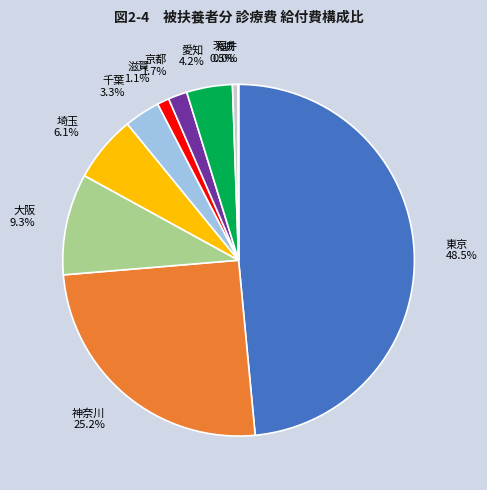

Which category has the biggest portion of the pie?

東京